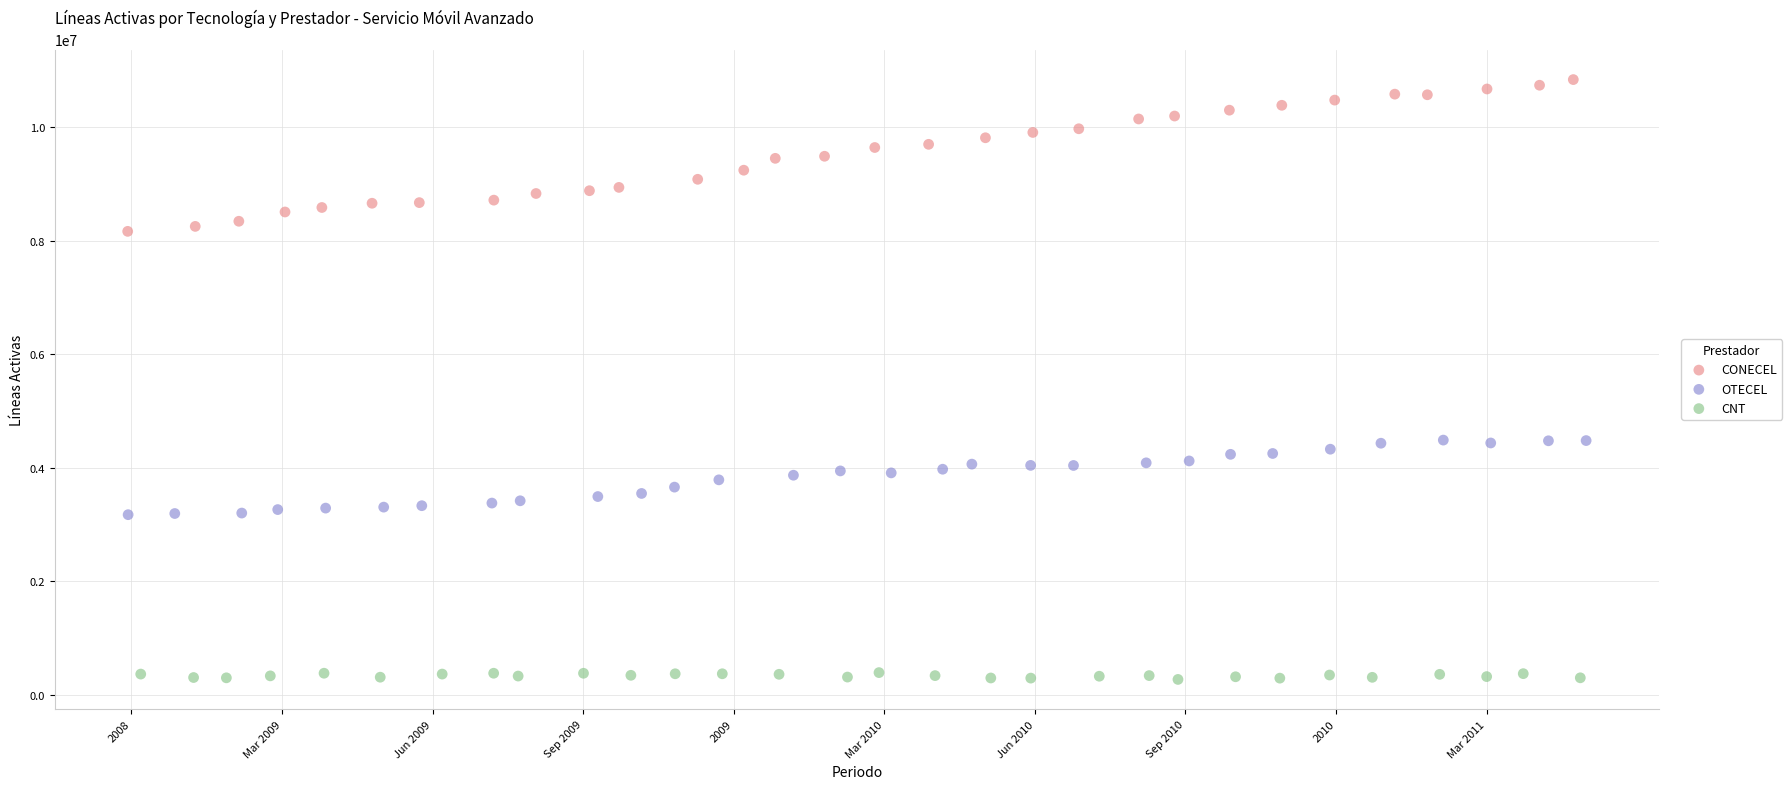

What are all the series names shown in the legend?

CONECEL, OTECEL, CNT